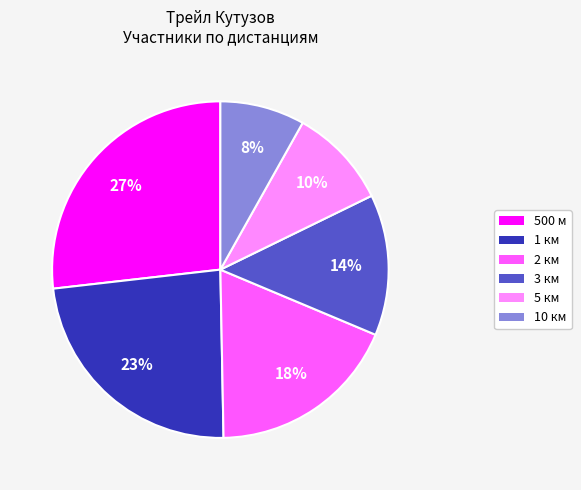

How many slices are in this pie chart?

6